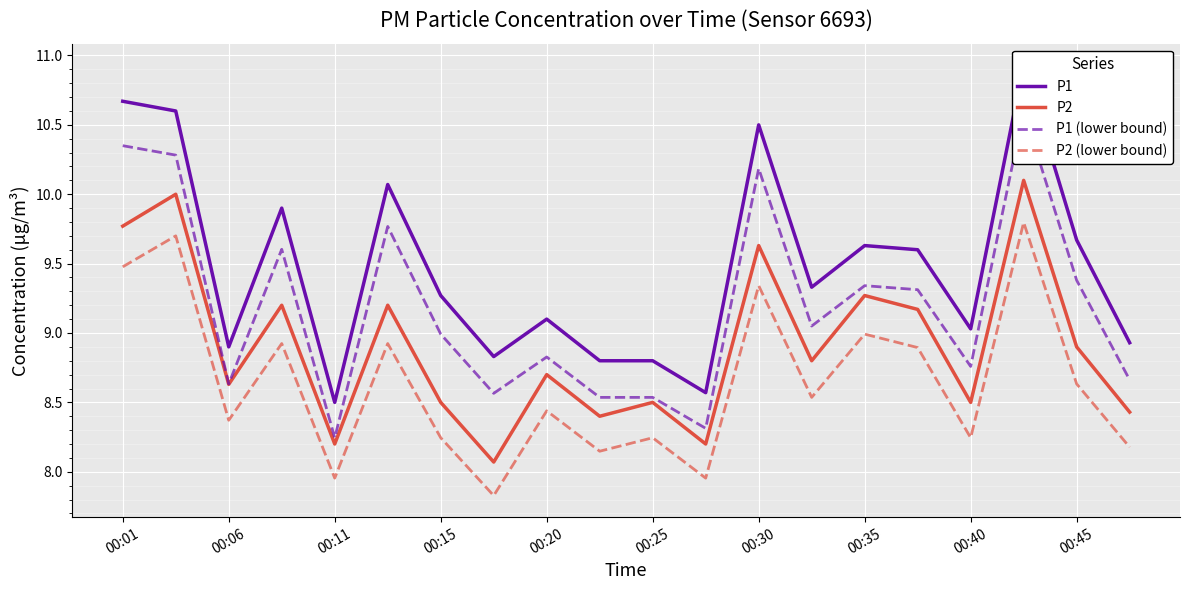

How many interior local valleys does the P1 series have?

6